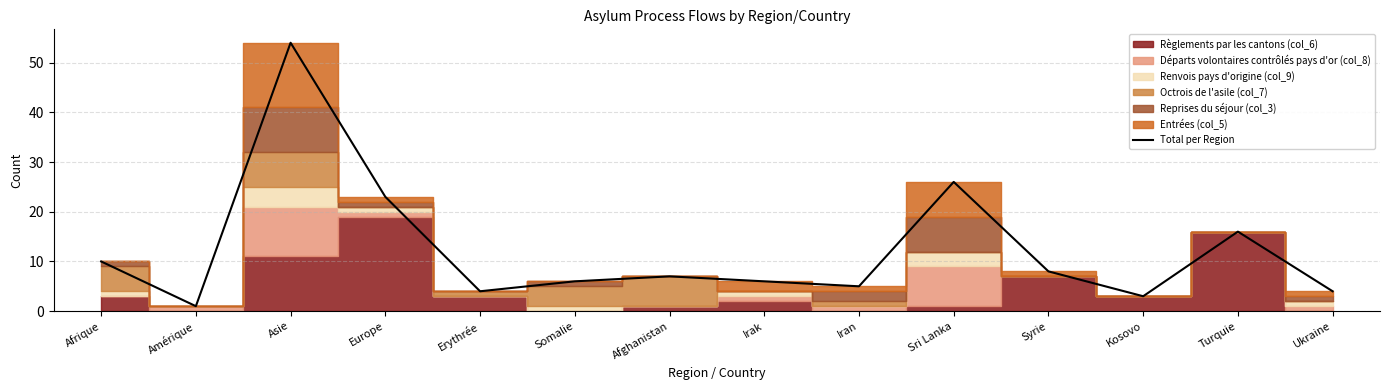

What is the difference between the maximum and minimum values?

53